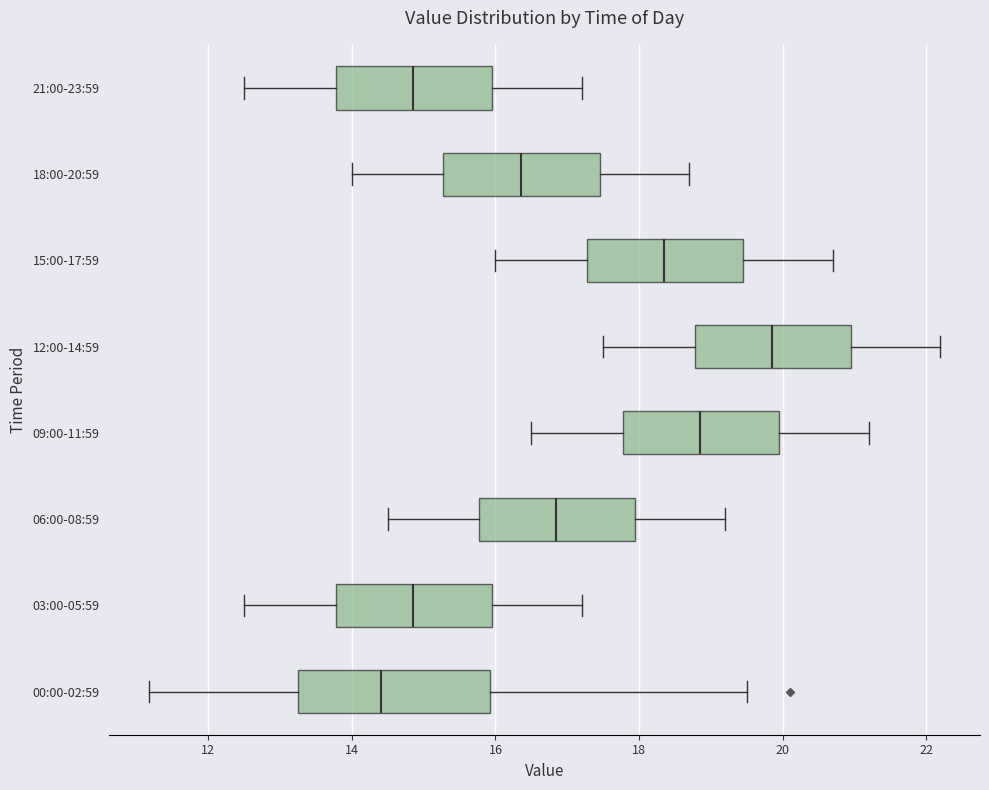

Where does the median line of the box for 06:00-08:59 sit on the x-axis? The values are not printed on the chart, so give them approximately, as read against the axis.

16.8